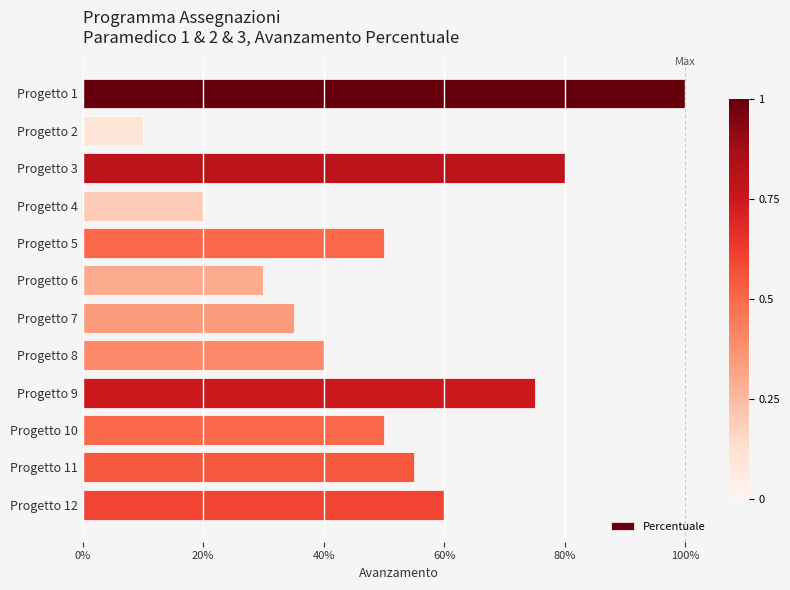

What is the minimum value shown in the chart?

0.1